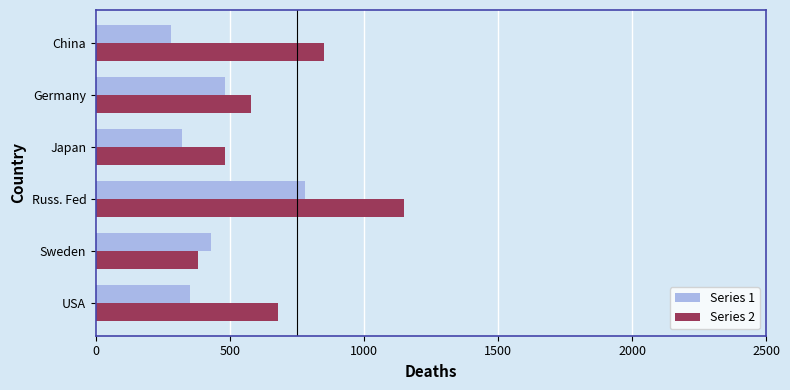

What are all the series names shown in the legend?

Series 1, Series 2